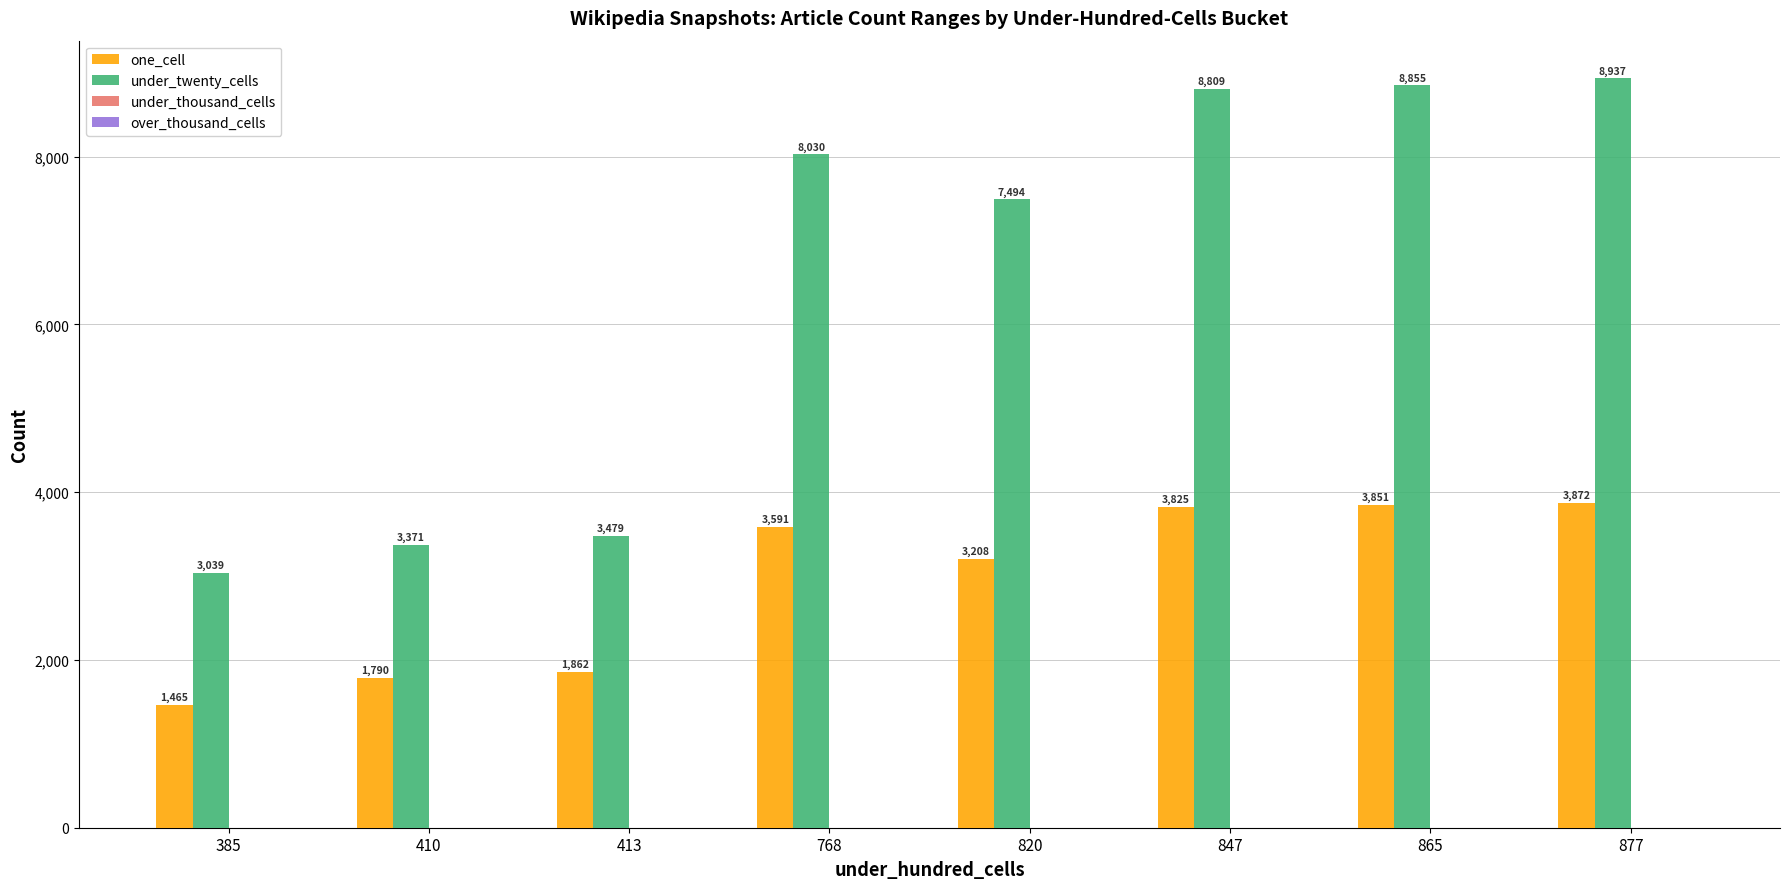

The under_twenty_cells series shows 8809 at 847. True or false?

True